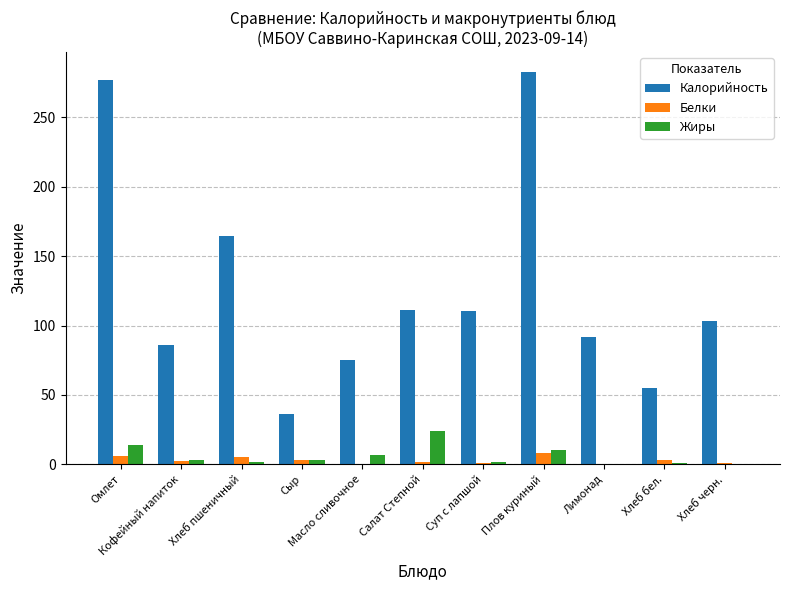

At which label does Жиры reach its peak?

Салат Степной